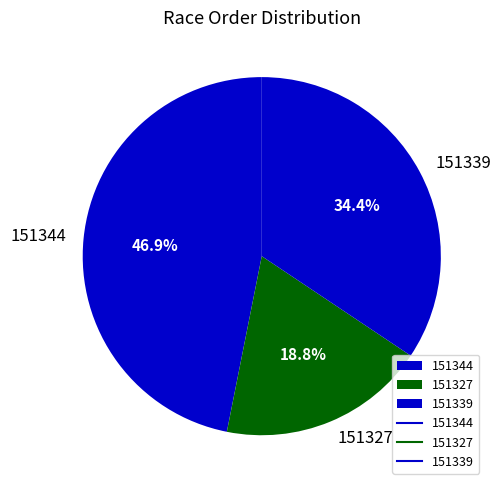

Which slice is the smallest?

151327